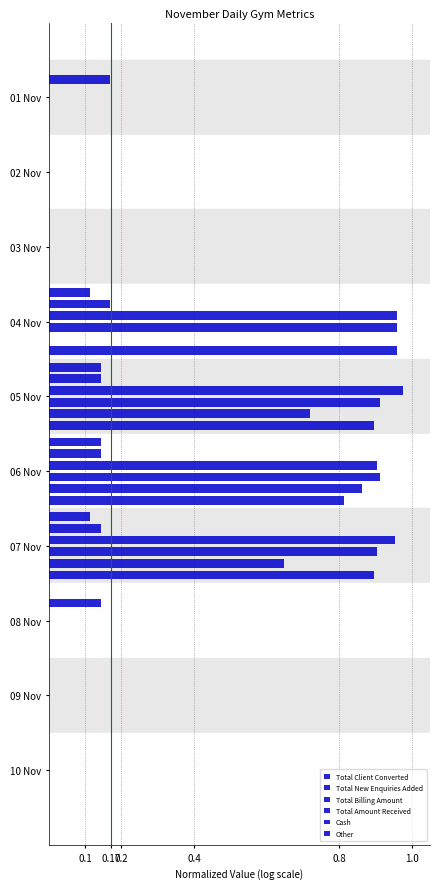

Rank the series by their maximum value, from lowest to highest.

Total Client Converted, Total New Enquiries Added, Cash, Total Amount Received, Other, Total Billing Amount